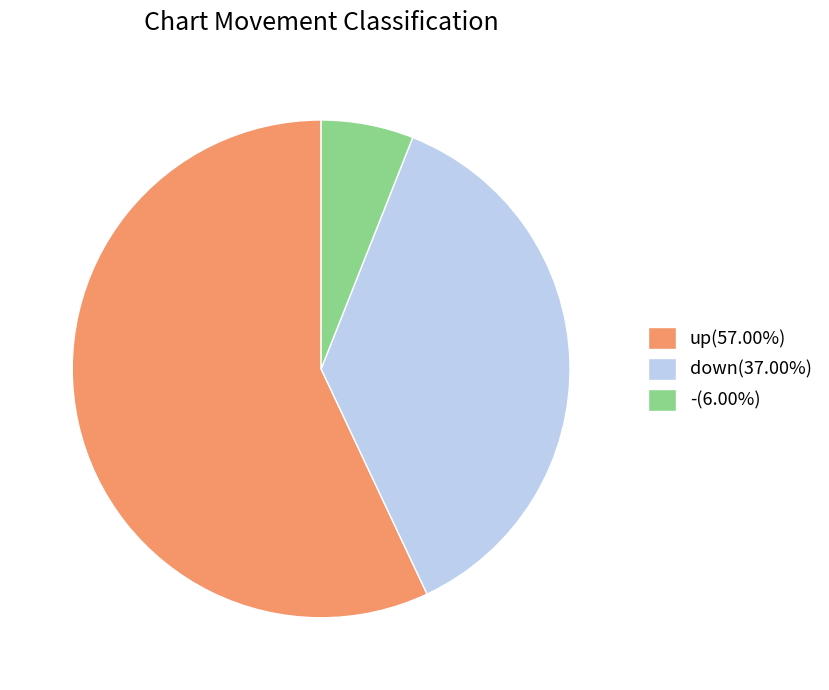

Does down(37.00%) account for over 50% of the chart?

No